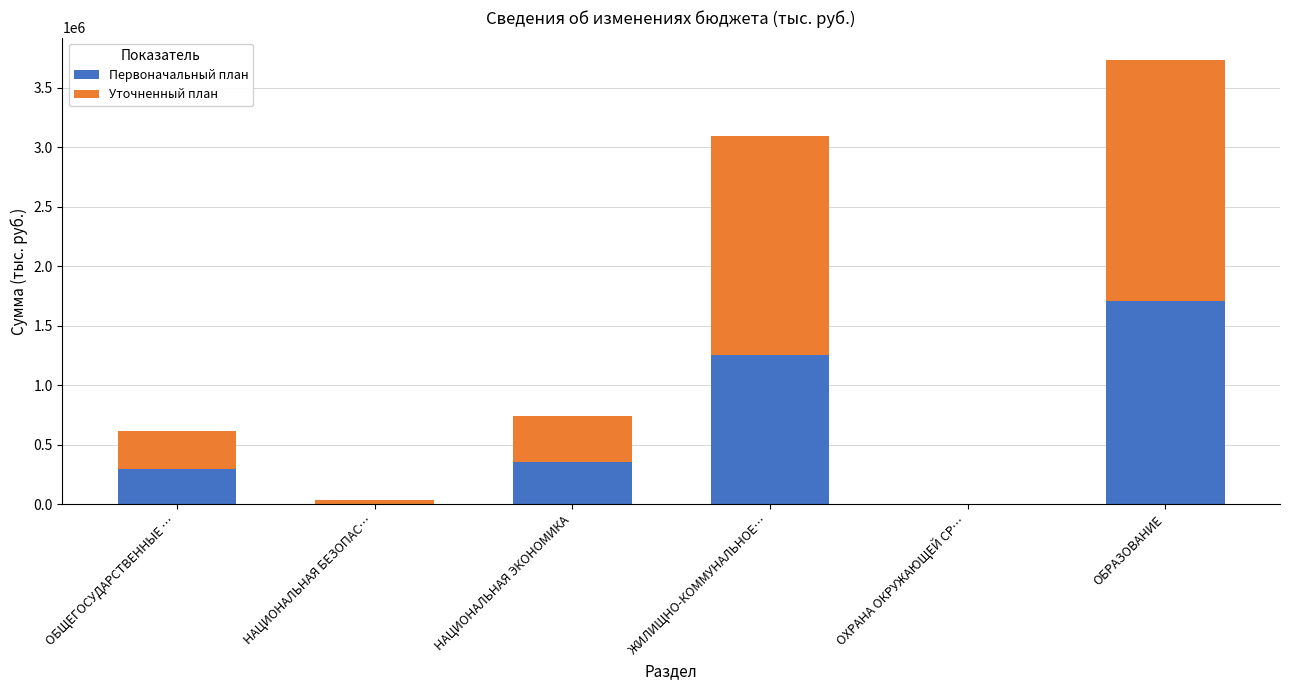

What are all the series names shown in the legend?

Первоначальный план, Уточненный план